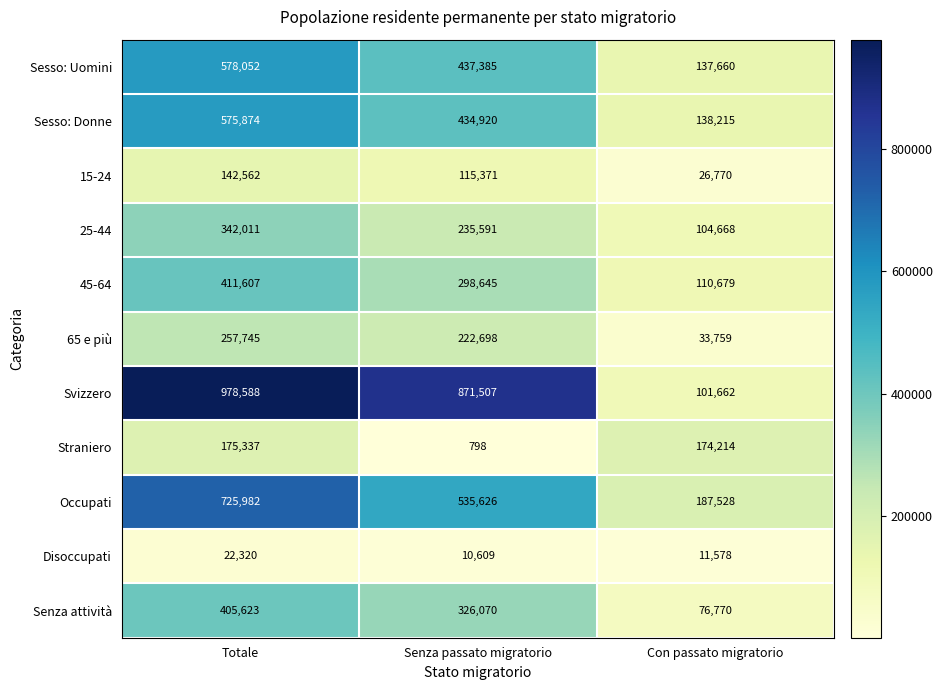

Which series has the largest total across all categories?

Svizzero